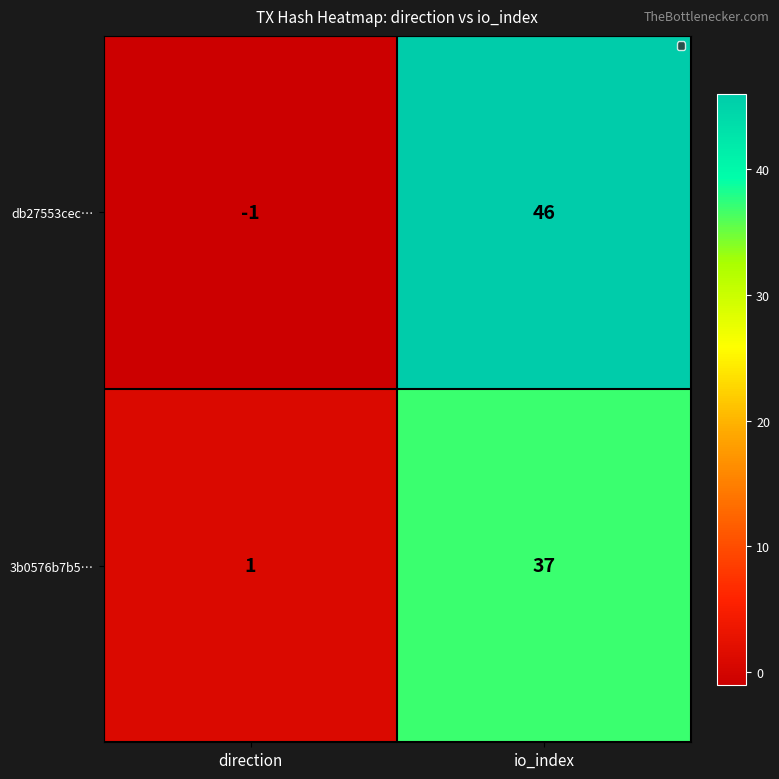

Is it true that db27553cec… equals -1 at direction?

True